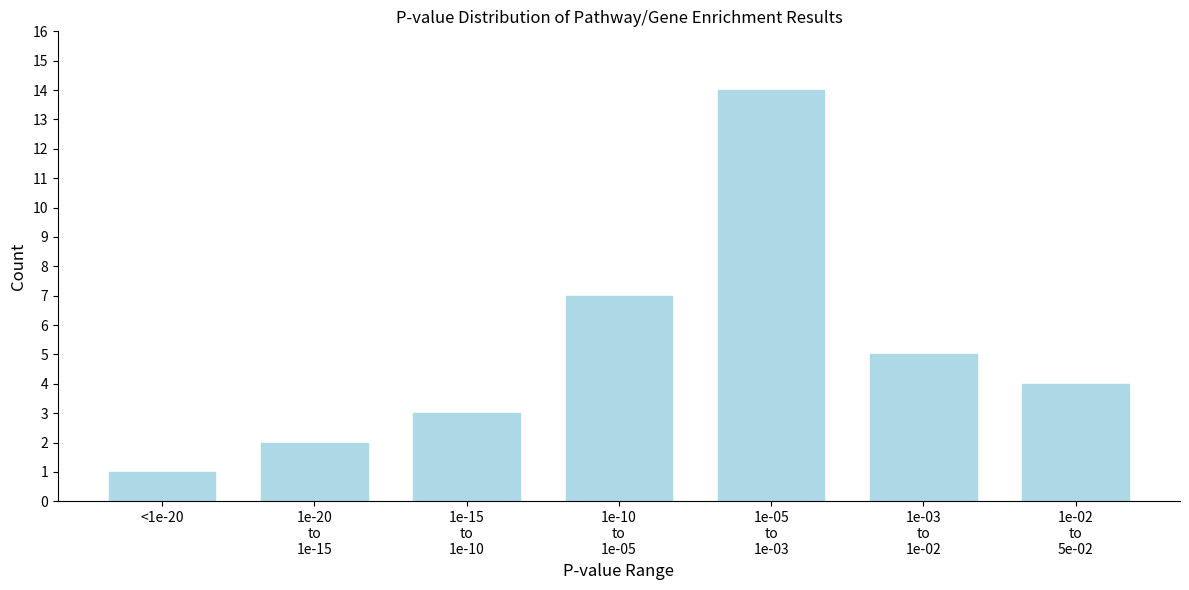

Reading right to left, extract all data points from this chart.

4	5	14	7	3	2	1